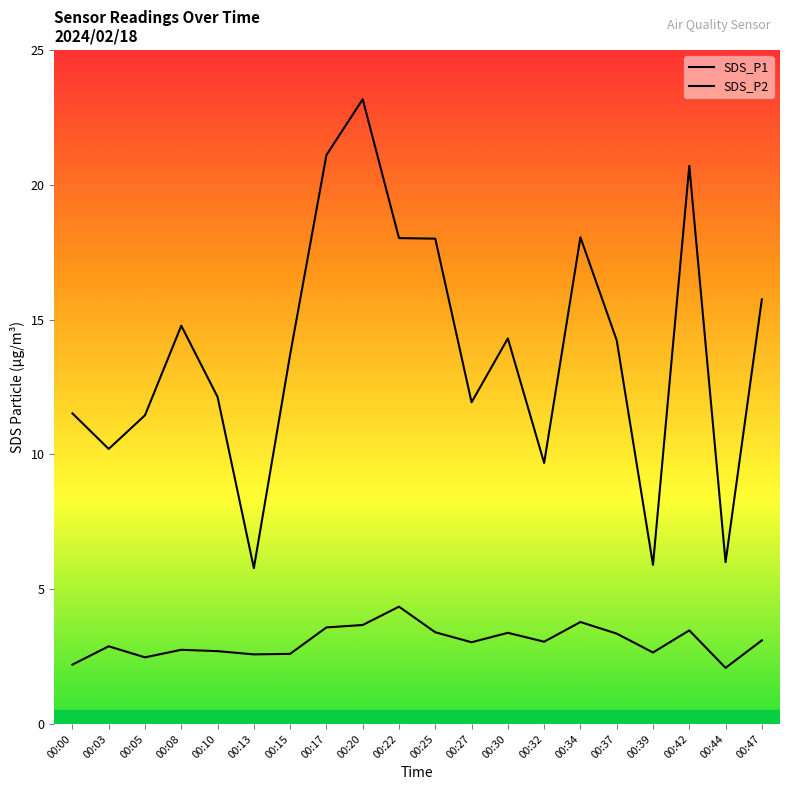

What is the difference between the maximum and minimum values in the SDS_P1 series?

17.4